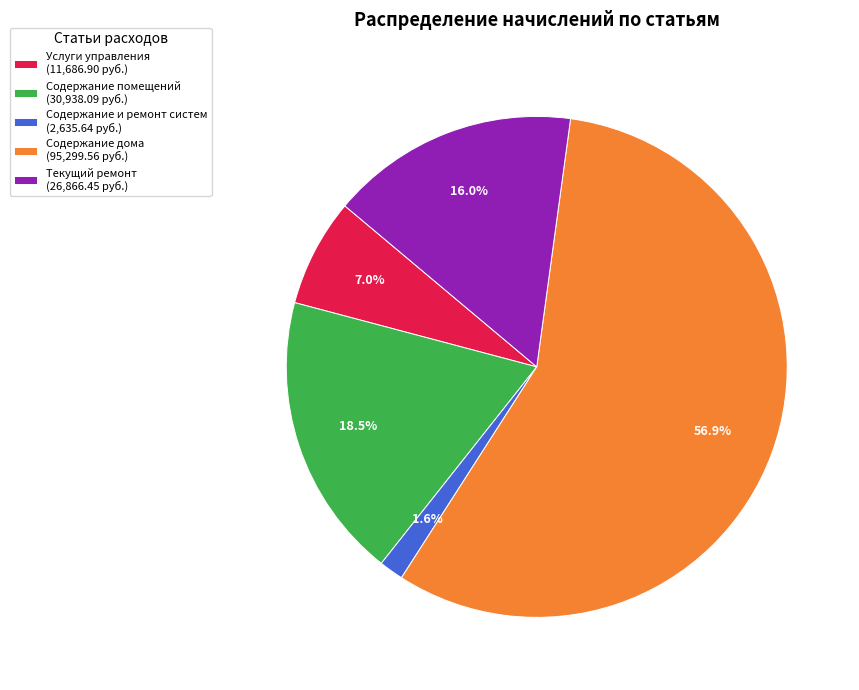

Rank the categories by value from lowest to highest.

Содержание и ремонт систем, Услуги управления, Текущий ремонт, Содержание помещений, Содержание дома